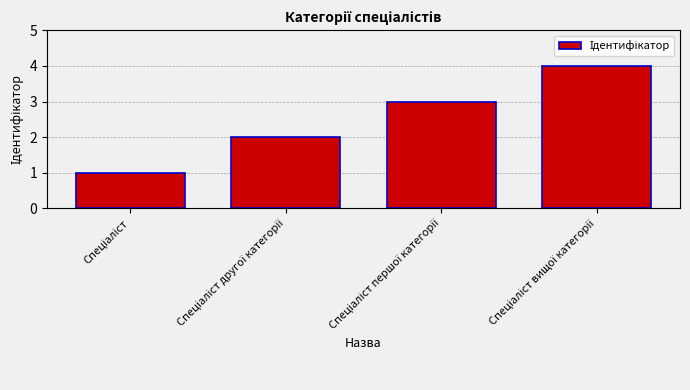

Count the values in the range 2 to 4.

3